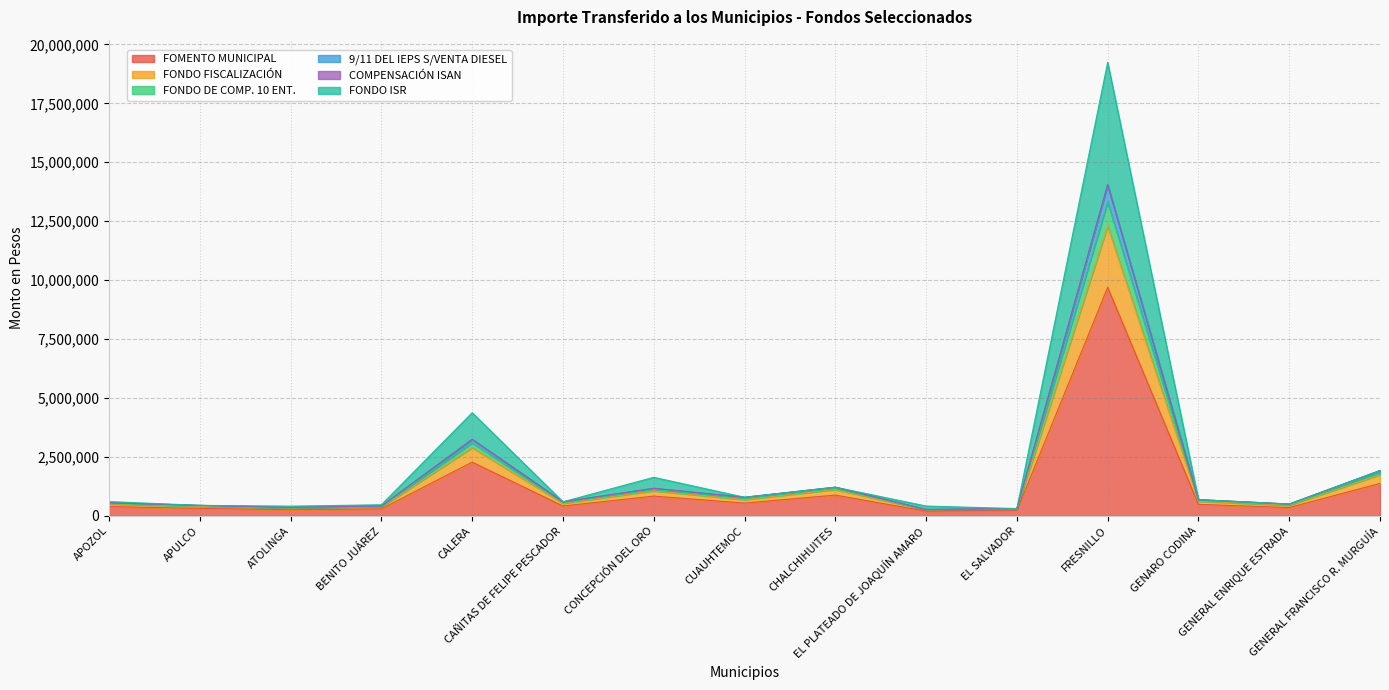

What is the maximum value for FOMENTO MUNICIPAL?

9694552